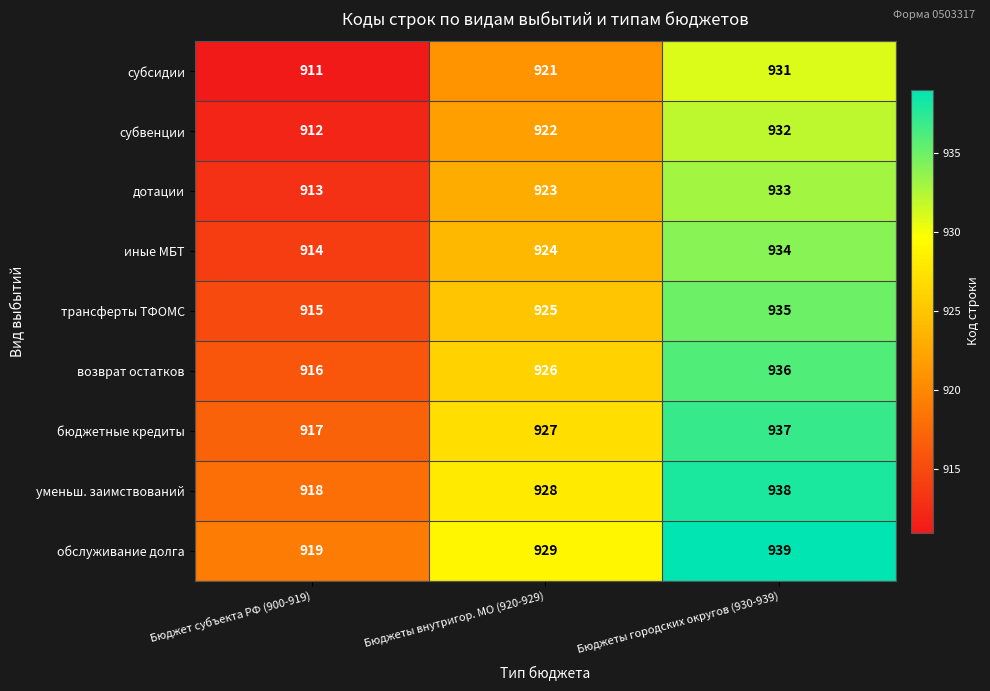

The value of субсидии at Бюджеты внутригор. МО (920-929) is 321. True or false?

False